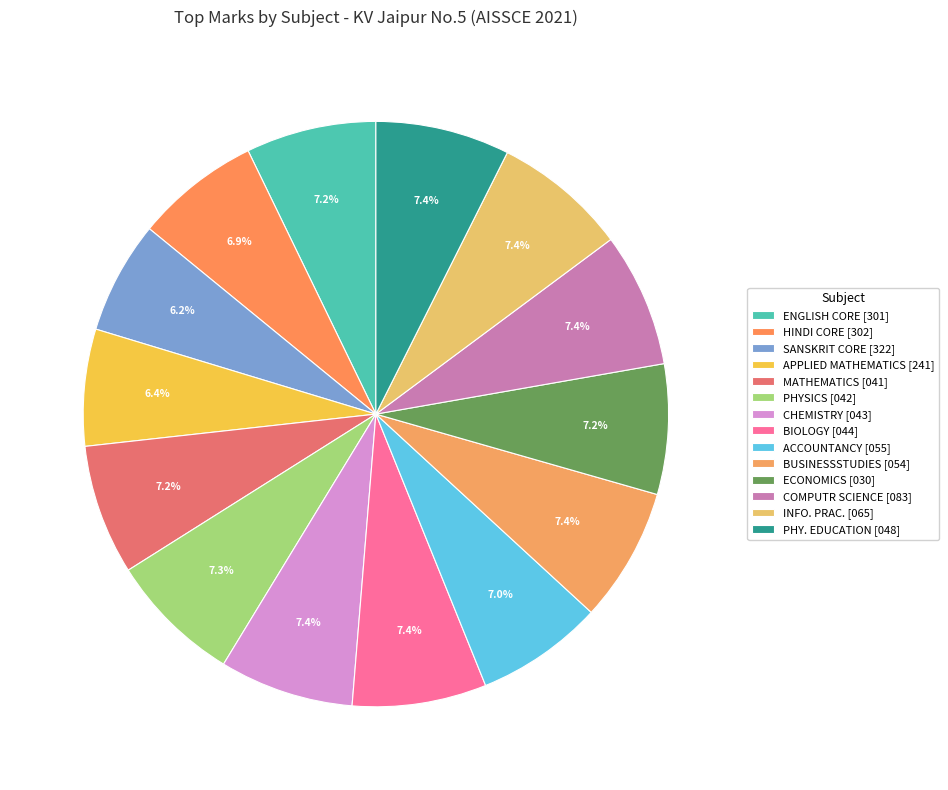

How many segments does this pie chart have?

14